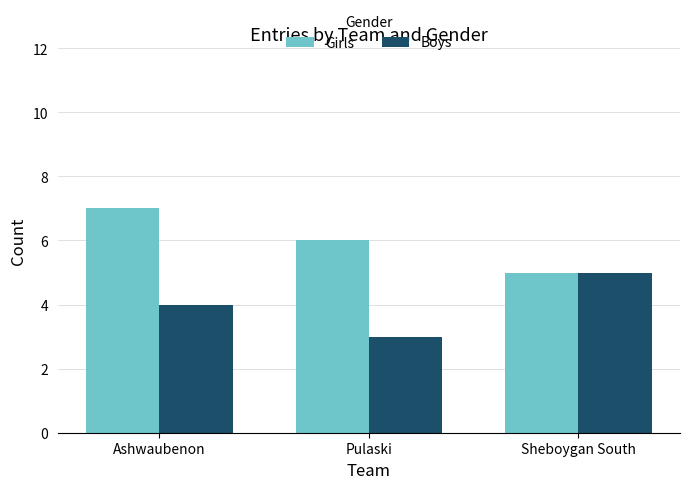

How many data points in Girls are less than 6?

1